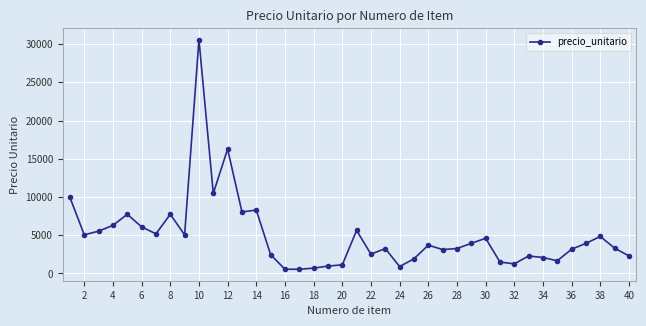

How many series are shown in this chart?

1